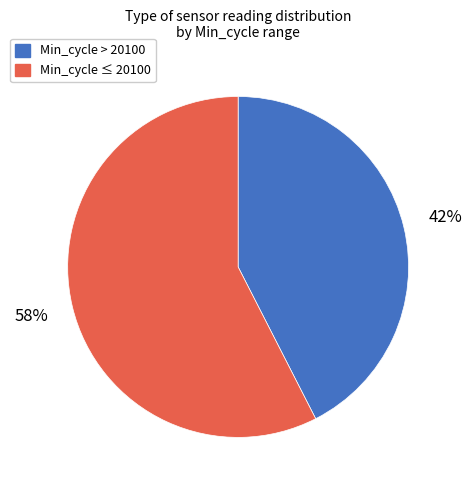

What is the largest slice in the pie chart?

Min_cycle ≤ 20100